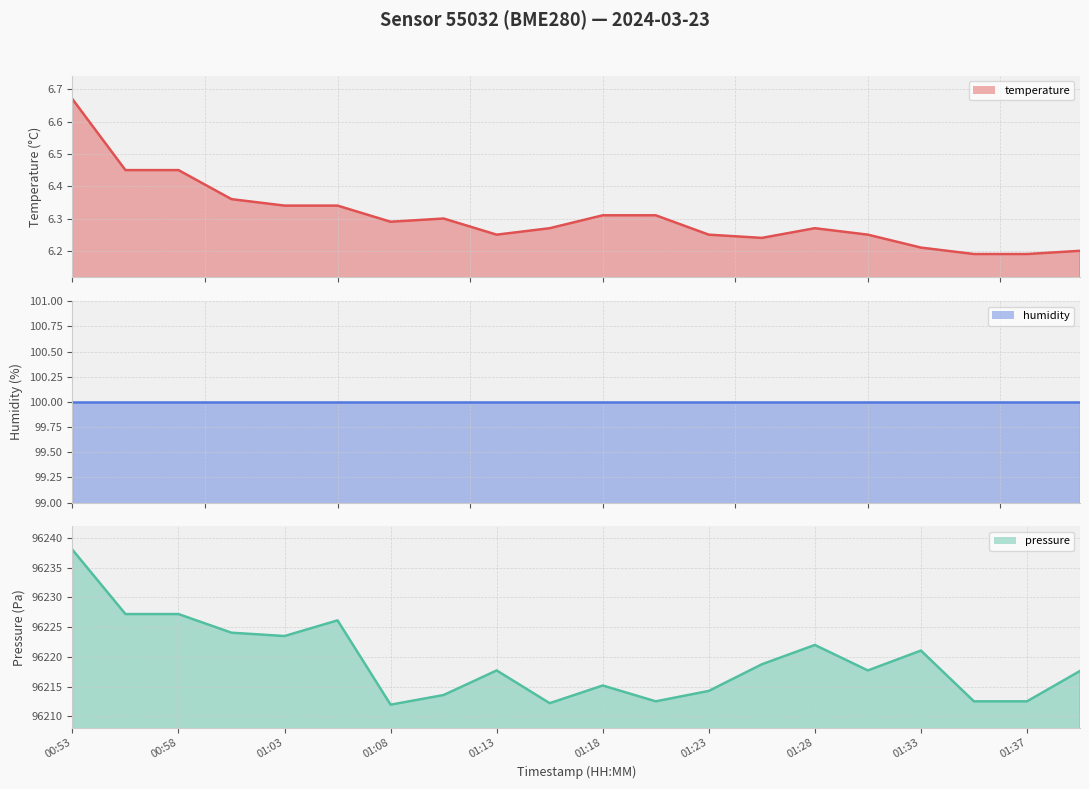

What is the difference between the maximum and minimum values in the pressure series?

26.0